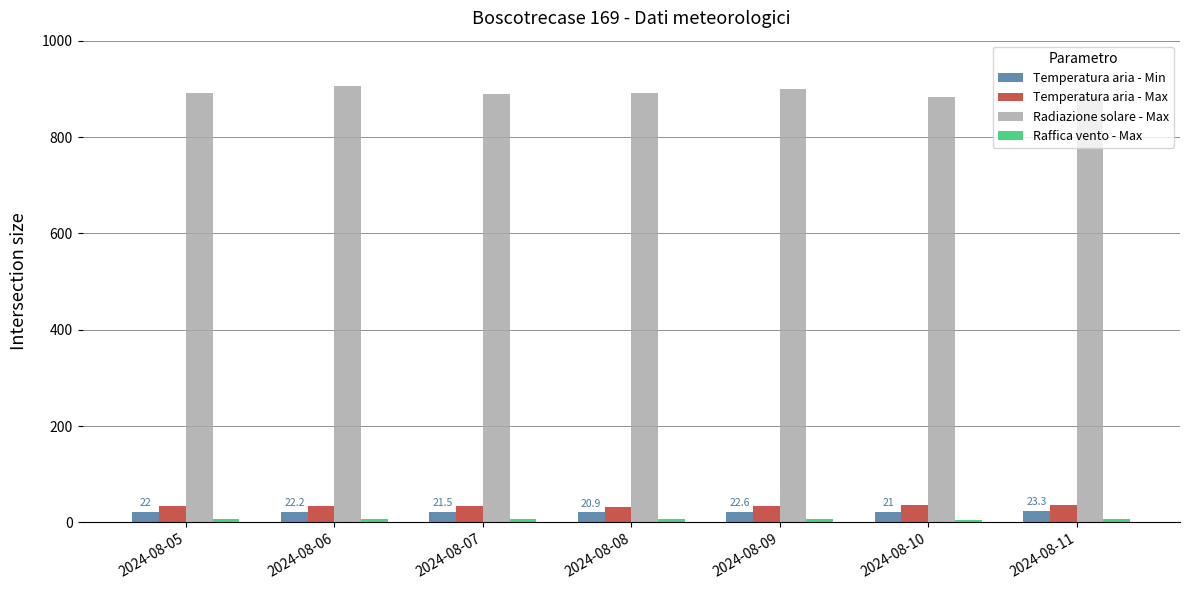

Which series has the widest spread of values?

Radiazione solare - Max